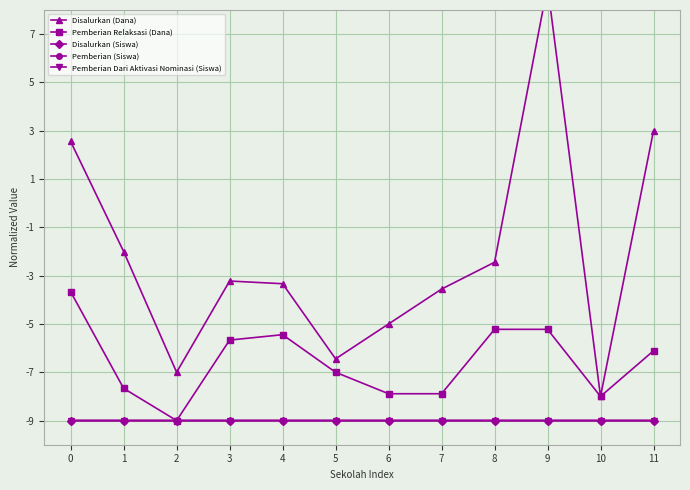

At which label does Pemberian Dari Aktivasi Nominasi (Siswa) reach its peak?

7